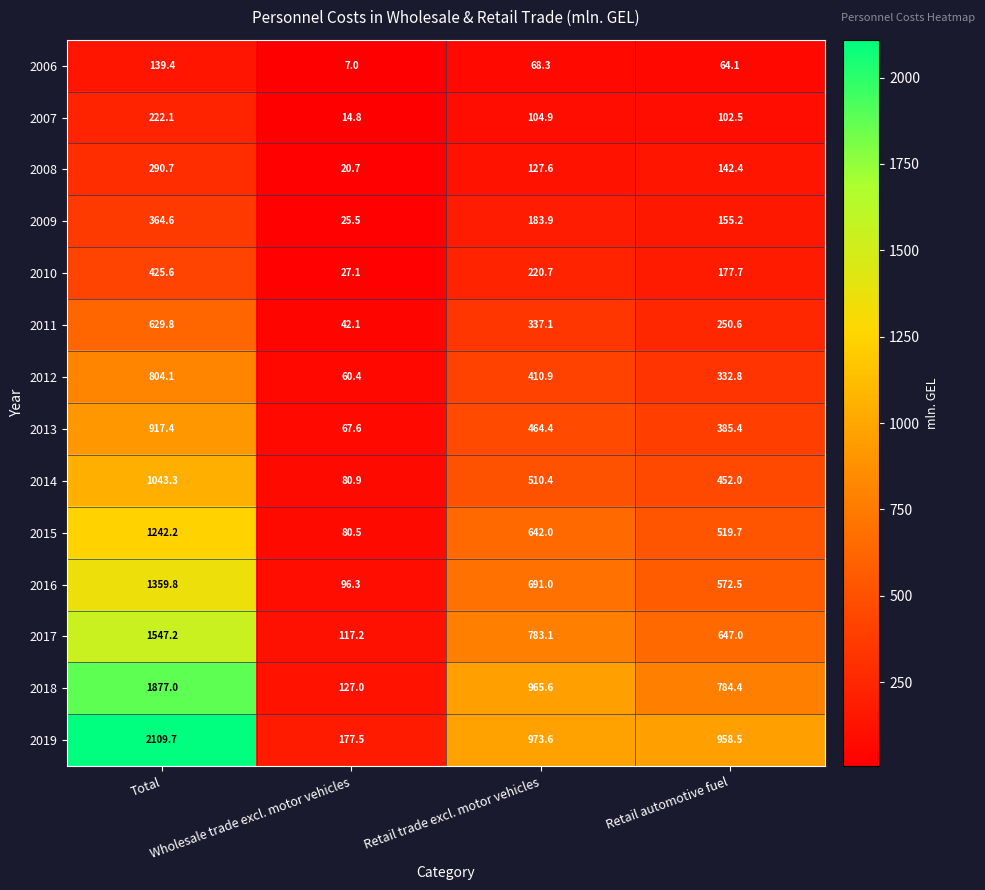

At how many categories does at least one series exceed 840?

3